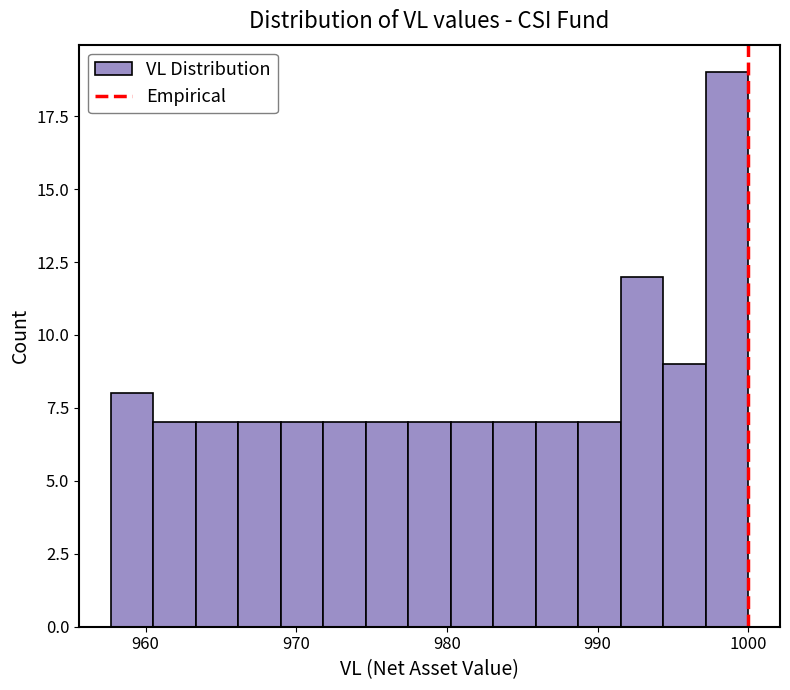

Read against the x-axis, roughly where is the centre of the tallest bar?

999